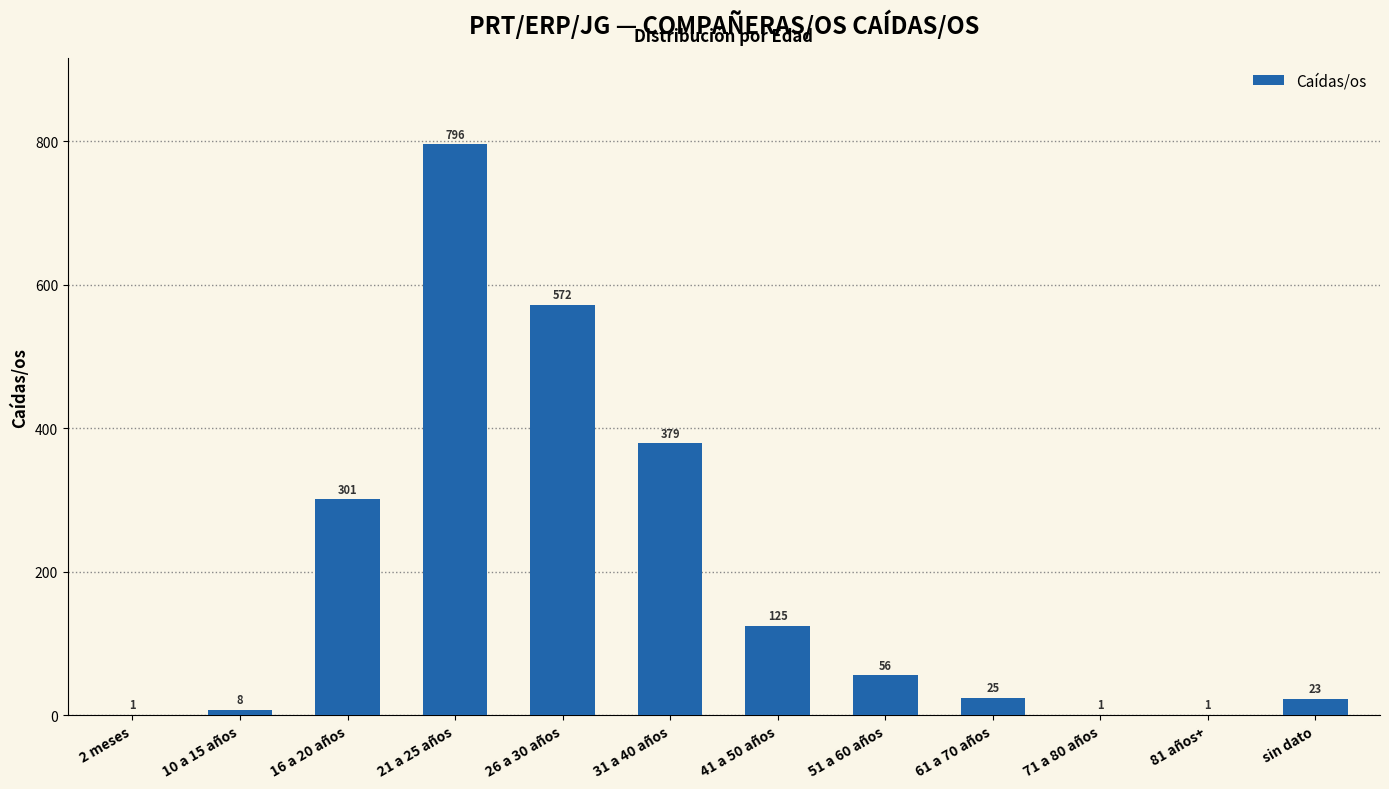

Reading right to left, extract all data points from this chart.

23	1	1	25	56	125	379	572	796	301	8	1